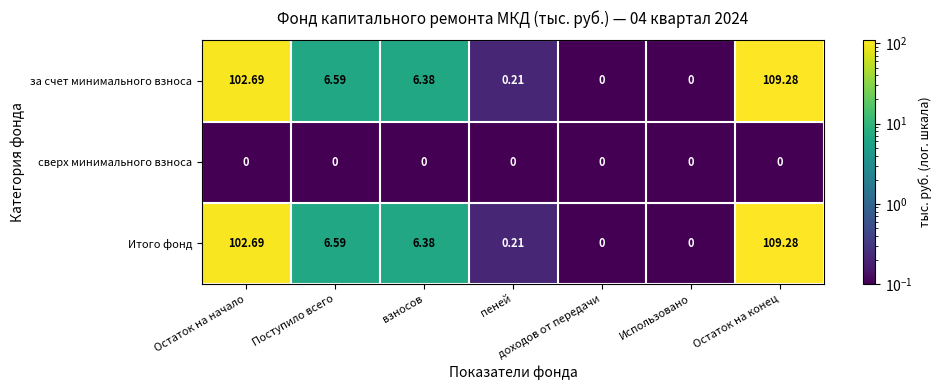

At which category is the sum across all series the highest?

Остаток на конец